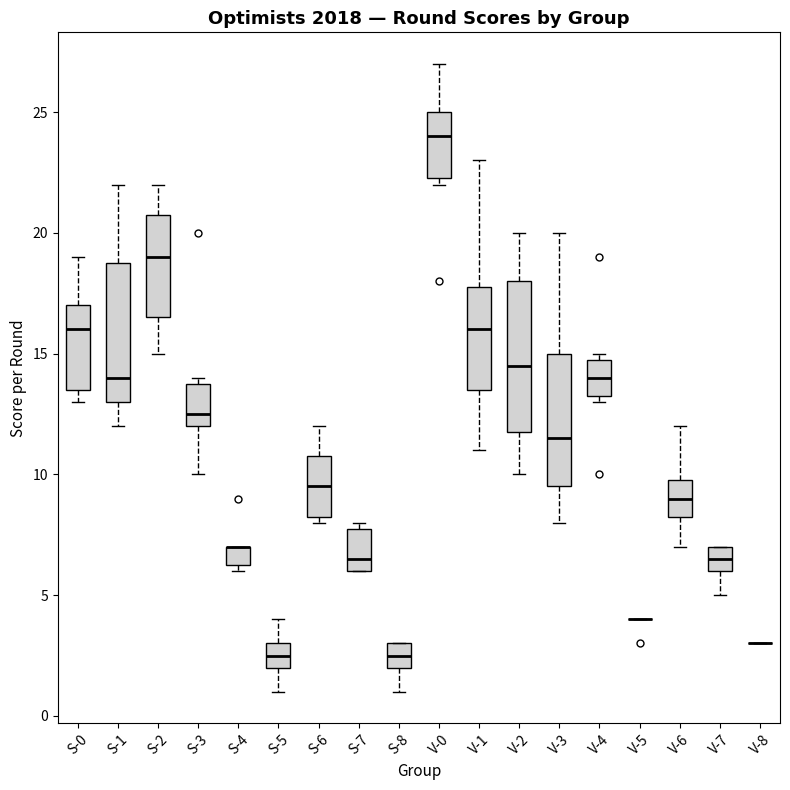

Reading left to right, read every box against the y-axis: the position of its median line, the range the box covers, and the ends of its whiskers. The values are not printed on the chart, so give them approximately, as read against the axis.

S-0: median 16.0, box 13.5 to 17.0, whiskers 13.0 to 19.0
S-1: median 14.0, box 13.0 to 19.0, whiskers 12.0 to 22.0
S-2: median 19.0, box 16.5 to 21.0, whiskers 15.0 to 22.0
S-3: median 12.5, box 12.0 to 14.0, whiskers 10.0 to 14.0 (just above the box's upper edge)
S-4: median 7.0 (drawn on the box's upper edge), box 6.5 to 7.0, whiskers 6.0 to 7.0
S-5: median 2.5, box 2.0 to 3.0, whiskers 1.0 to 4.0
S-6: median 9.5, box 8.5 to 11.0, whiskers 8.0 to 12.0
S-7: median 6.5, box 6.0 to 8.0, whiskers 6.0 to 8.0 (just above the box's upper edge)
S-8: median 2.5, box 2.0 to 3.0, whiskers 1.0 to 3.0
V-0: median 24.0, box 22.5 to 25.0, whiskers 22.0 to 27.0
V-1: median 16.0, box 13.5 to 18.0, whiskers 11.0 to 23.0
V-2: median 14.5, box 12.0 to 18.0, whiskers 10.0 to 20.0
V-3: median 11.5, box 9.5 to 15.0, whiskers 8.0 to 20.0
V-4: median 14.0, box 13.5 to 15.0, whiskers 13.0 to 15.0 (just above the box's upper edge)
V-5: box collapsed to a line at 4.0, whiskers 4.0 to 4.0
V-6: median 9.0, box 8.5 to 10.0, whiskers 7.0 to 12.0
V-7: median 6.5, box 6.0 to 7.0, whiskers 5.0 to 7.0
V-8: box collapsed to a line at 3.0, whiskers 3.0 to 3.0